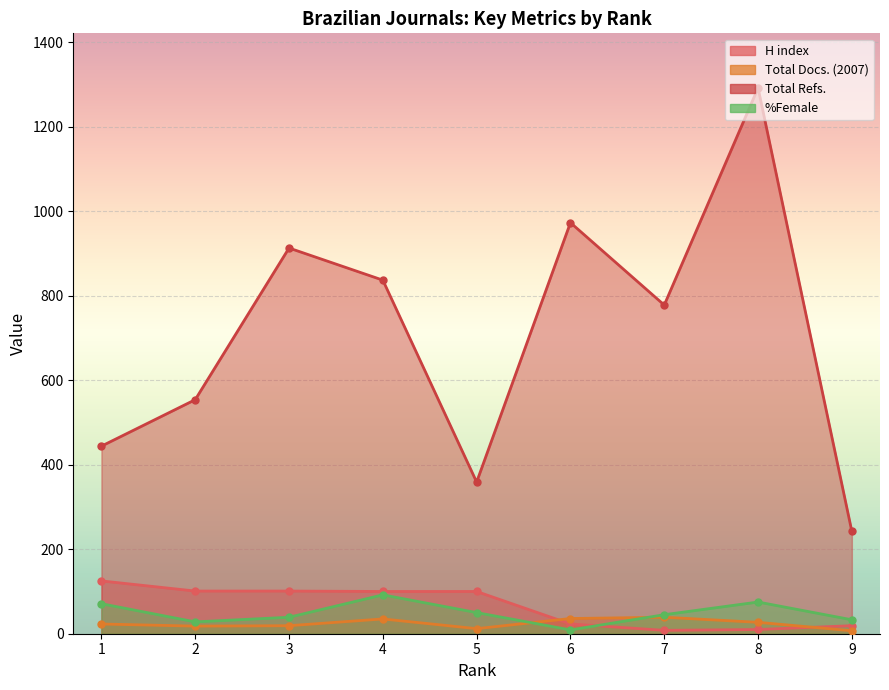

How many data points in Total Docs. (2007) are above 23?

4